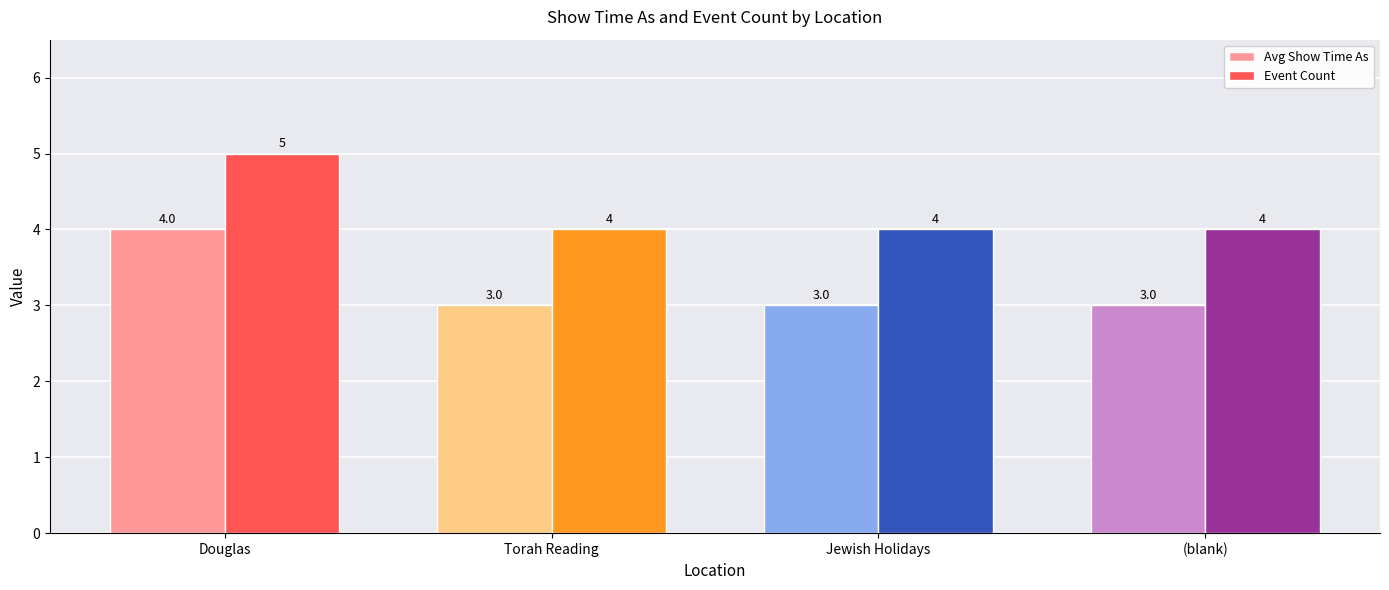

How many Event Count values are between 4 and 5?

4